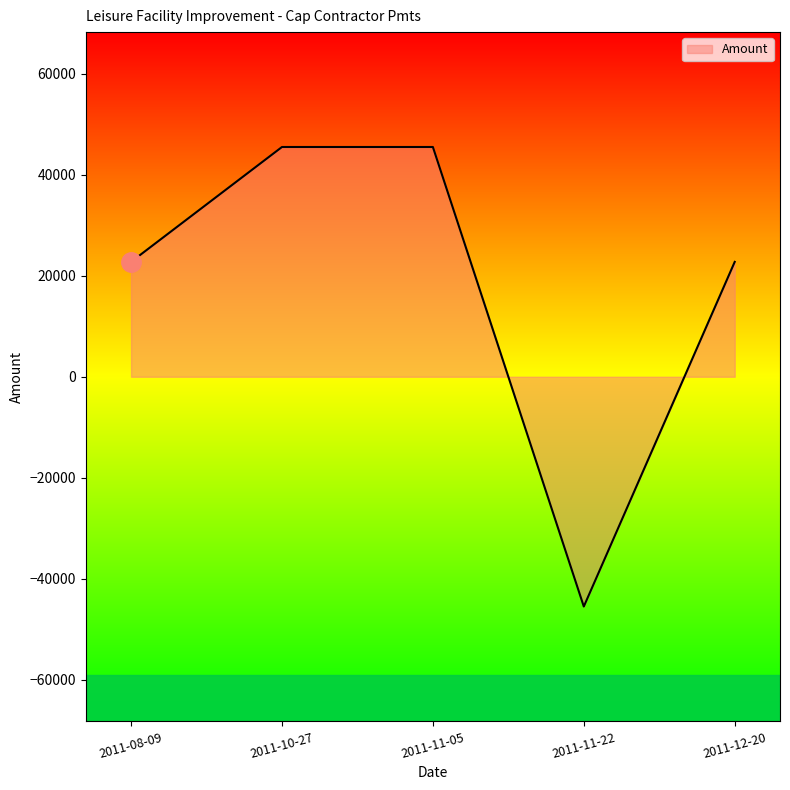

At which category does the data reach its first local valley?

2011-11-22